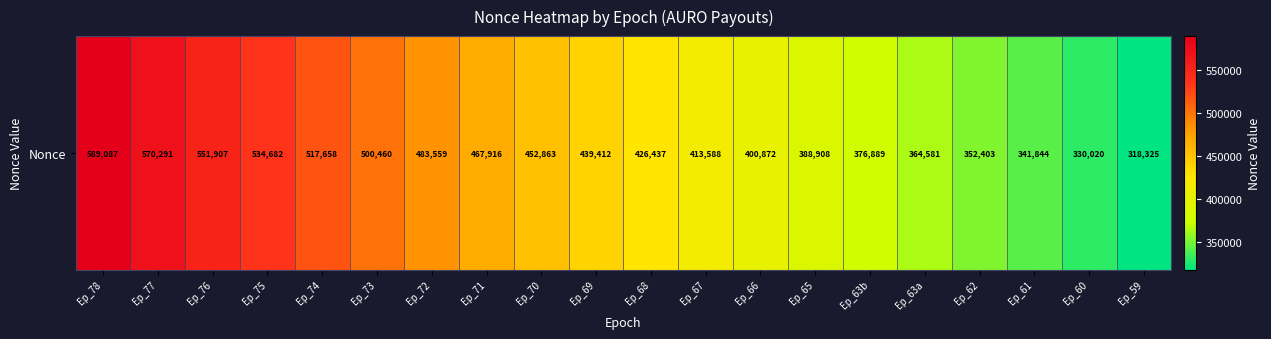

What is the change in value from Ep_77 to Ep_65?

-181383